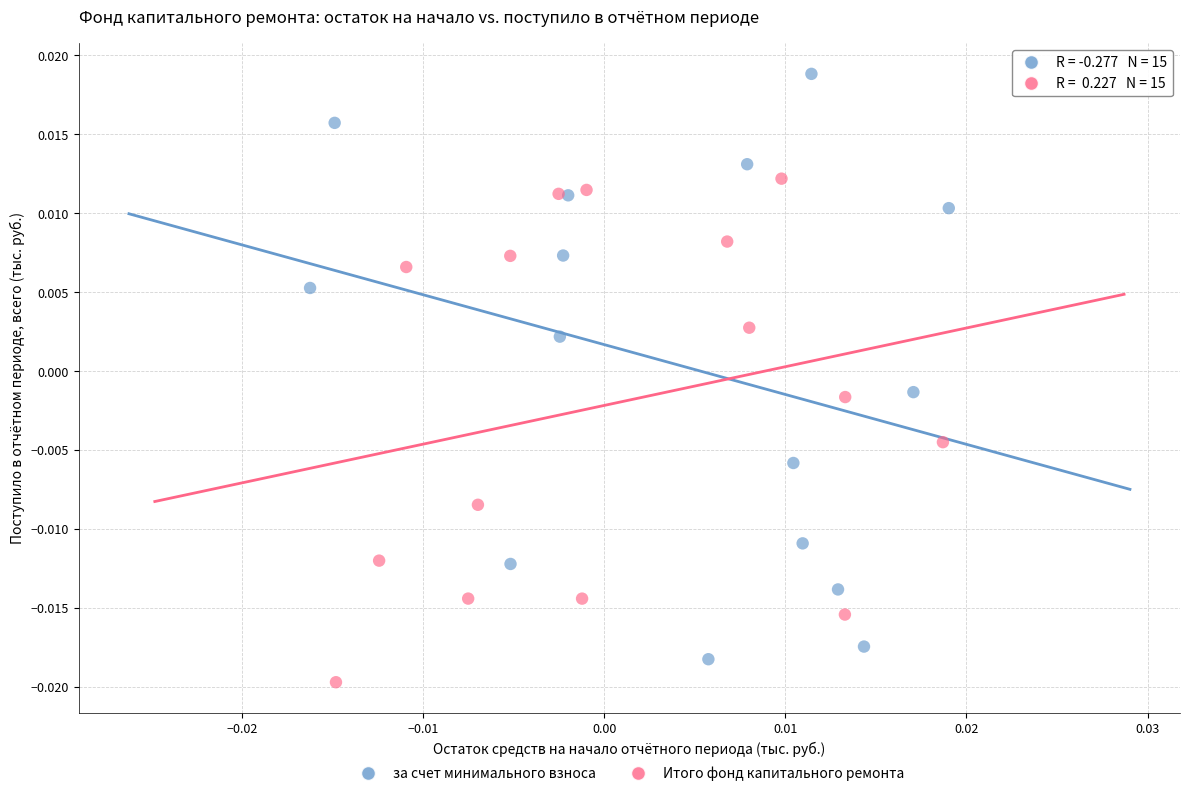

Which series has the largest Y range (max minus min)?

за счет минимального взноса